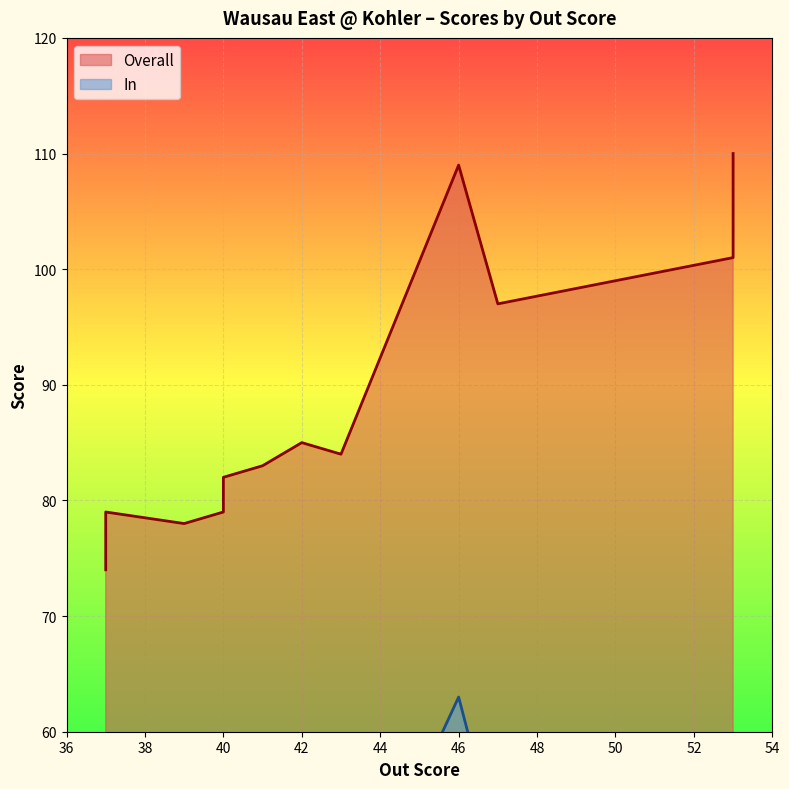

Rank the series by their maximum value, from highest to lowest.

Overall, In